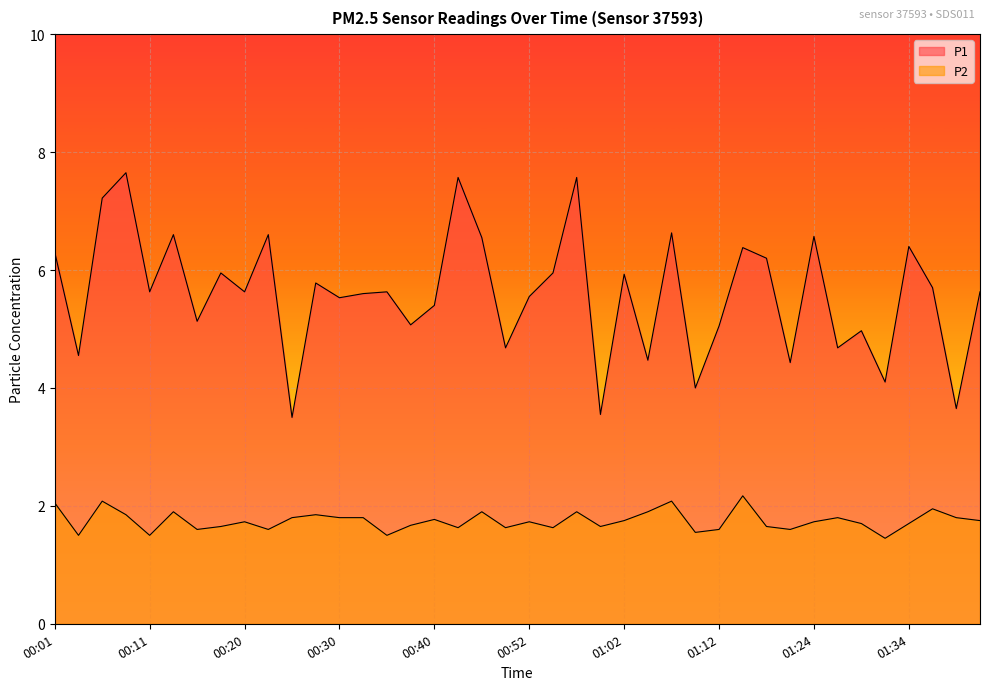

Which category has the lowest value in the P2 series?

01:32